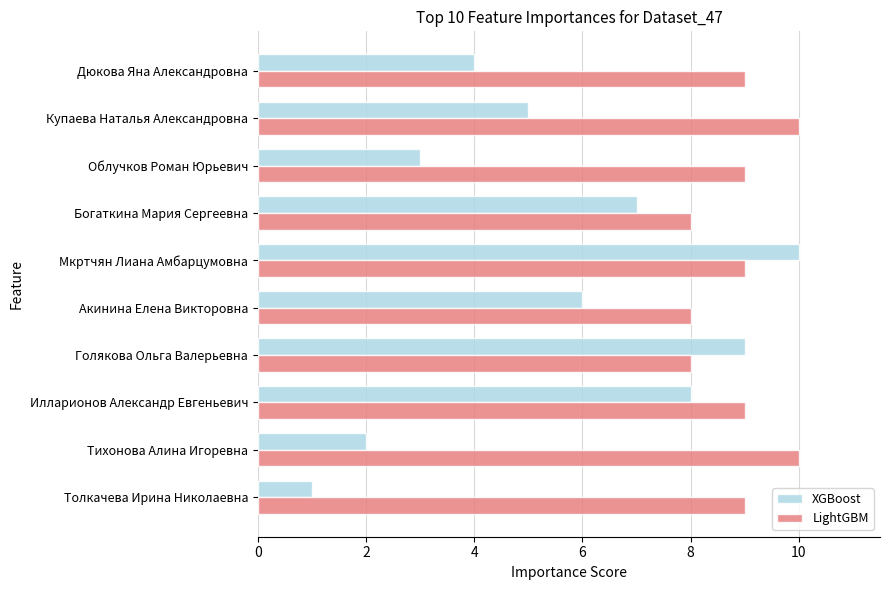

The value of LightGBM at Мкртчян Лиана Амбарцумовна is 9. True or false?

True